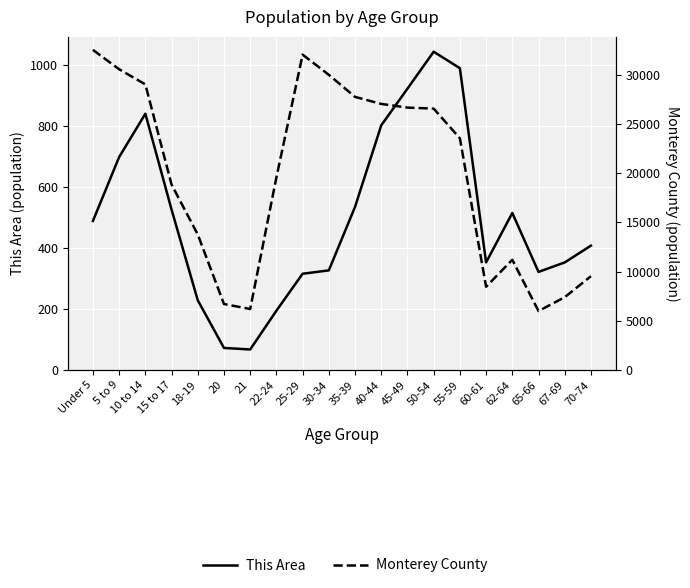

Between 40-44 and 55-59, which series saw the biggest shift?

Monterey County